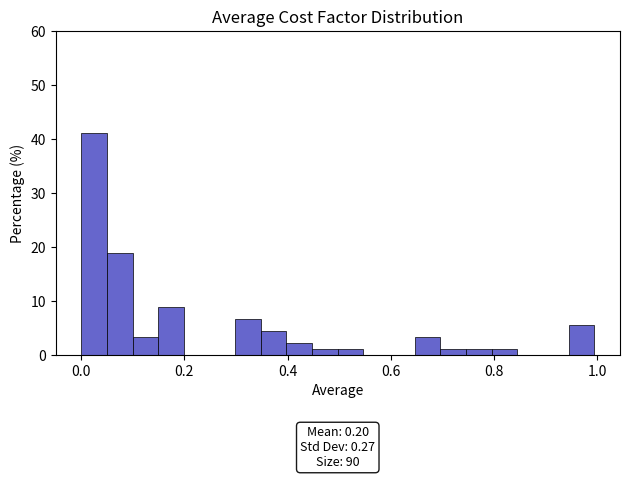

Around what value on the x-axis is the tallest bar? Give the approximate position of its centre, as read against the axis.

0.02